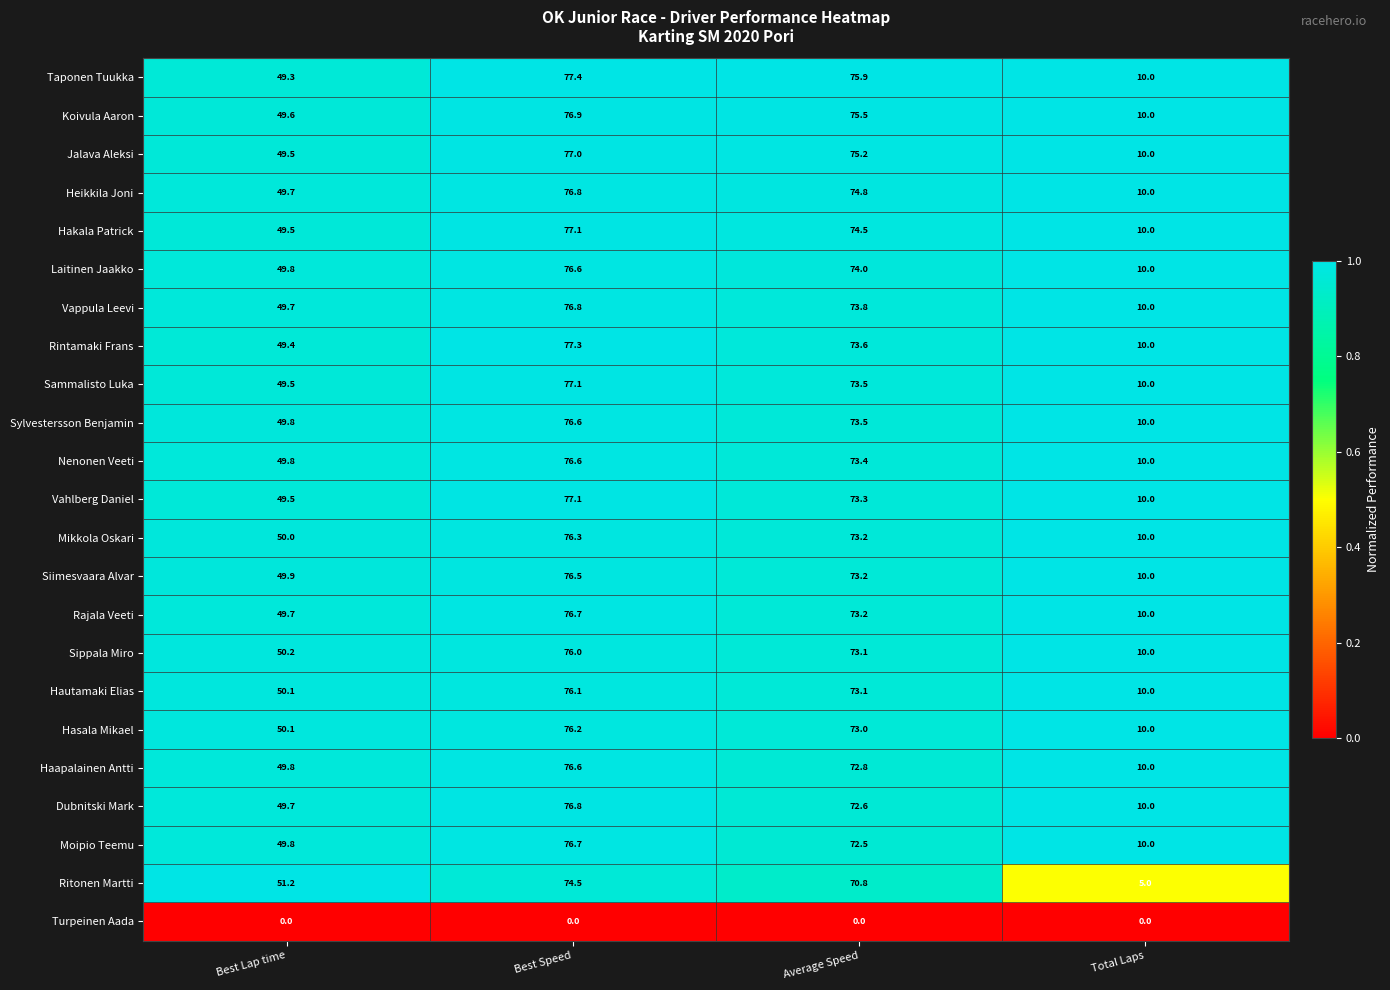

The Heikkila Joni series shows 3.7 at Total Laps. True or false?

False